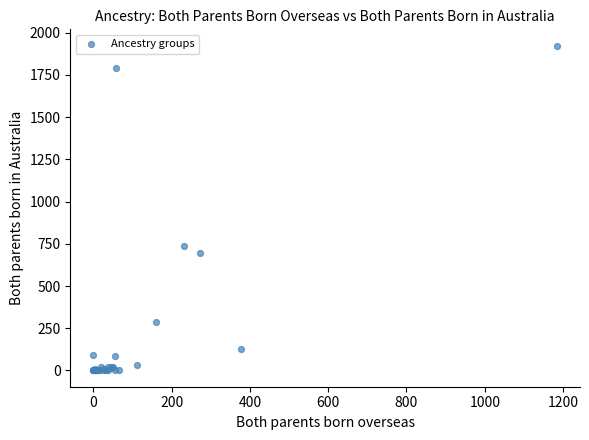

What Y value in the scatter plot is closest to 962?

737